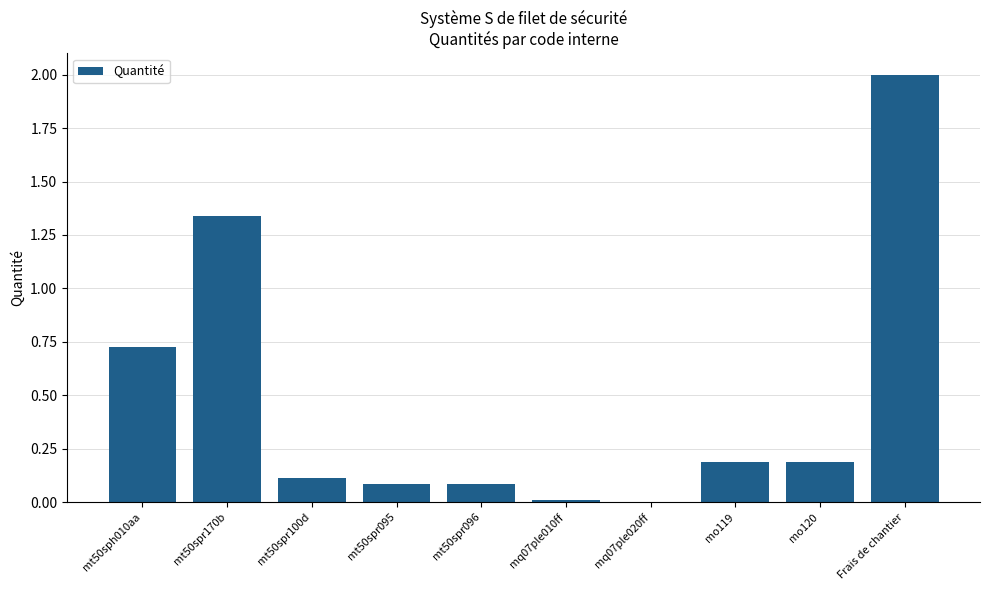

Which category has the highest value across all series?

Frais de chantier